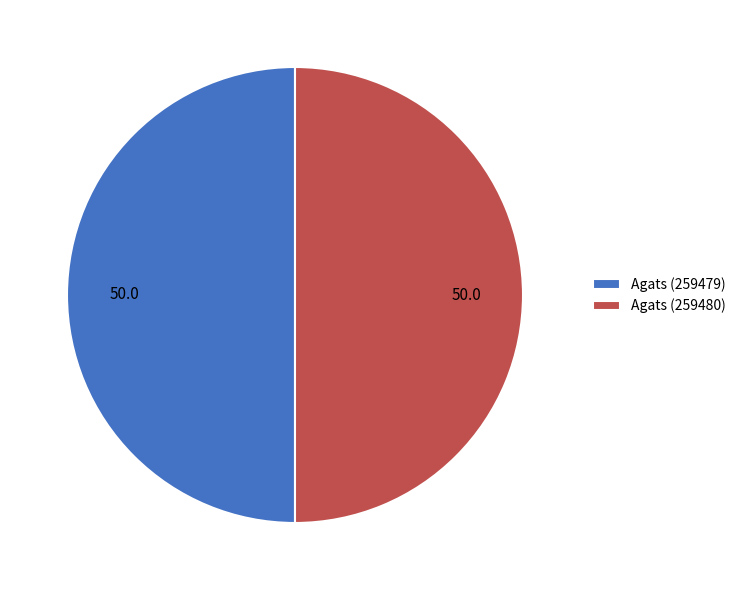

Approximately how many times larger is the value at Agats (259480) compared to Agats (259479)?

1.0